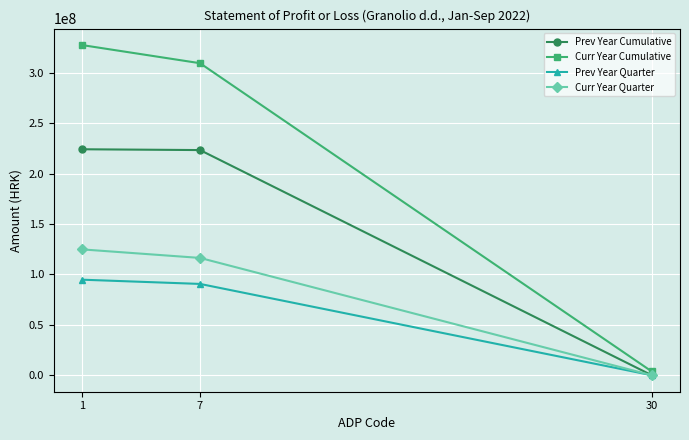

Which series changed the most between 7 and 30?

Curr Year Cumulative